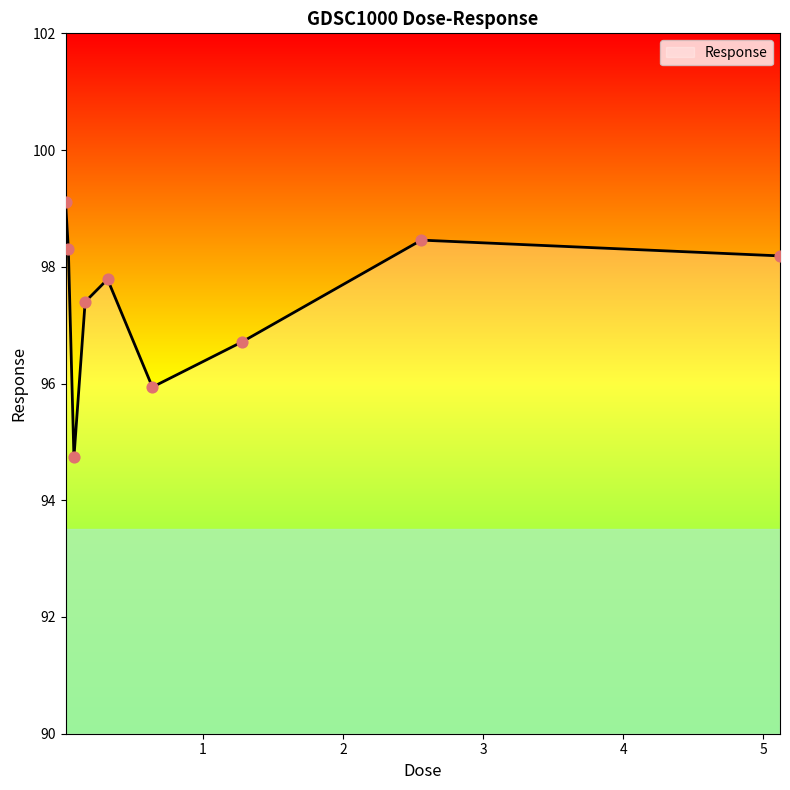

What is the smallest value displayed?

94.7